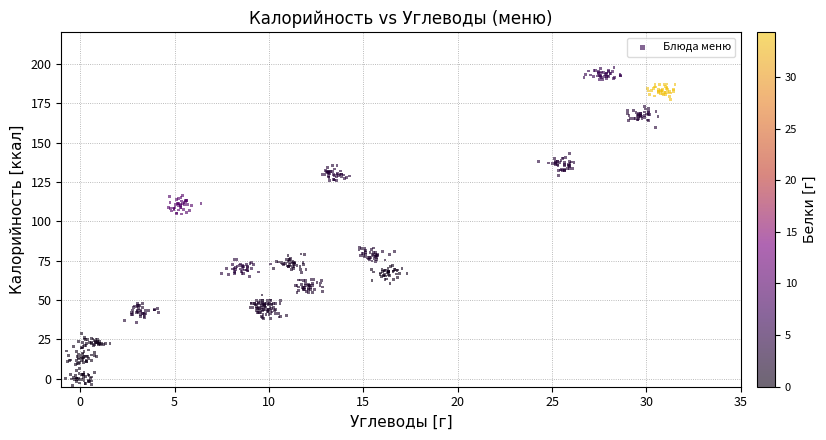

What is the range of X values (max minus min)?

32.3